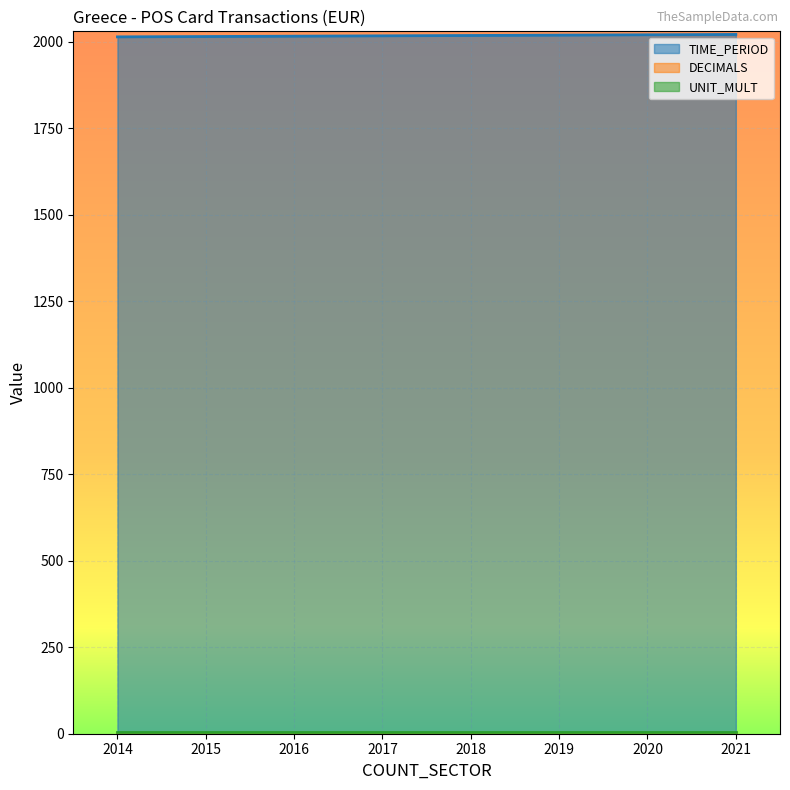

True or false: TIME_PERIOD has more than 0 interior local peaks.

False